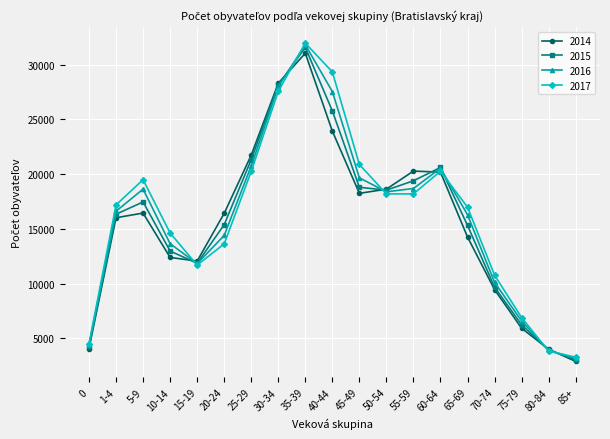

The value of 2014 at 50-54 is 4332. True or false?

False